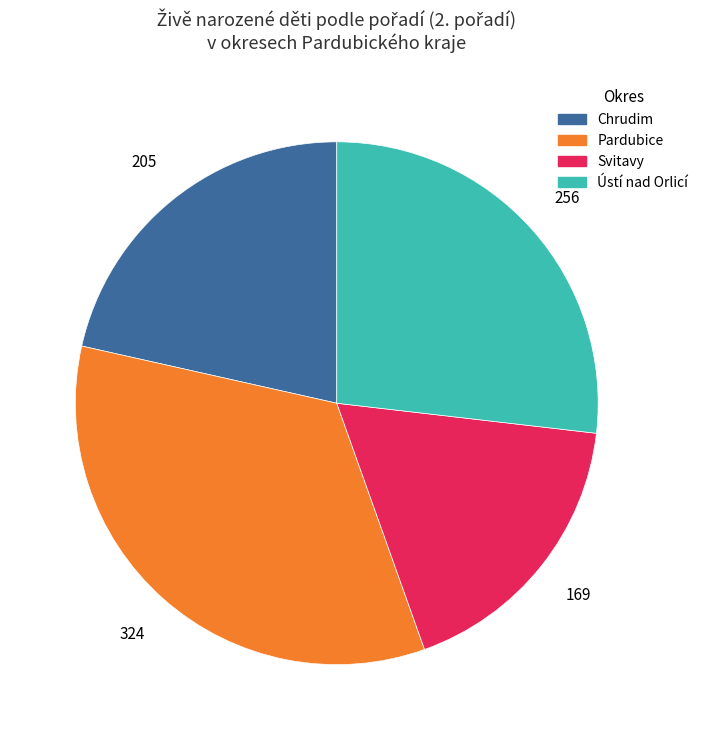

Between Pardubice and Svitavy, which is larger?

Pardubice